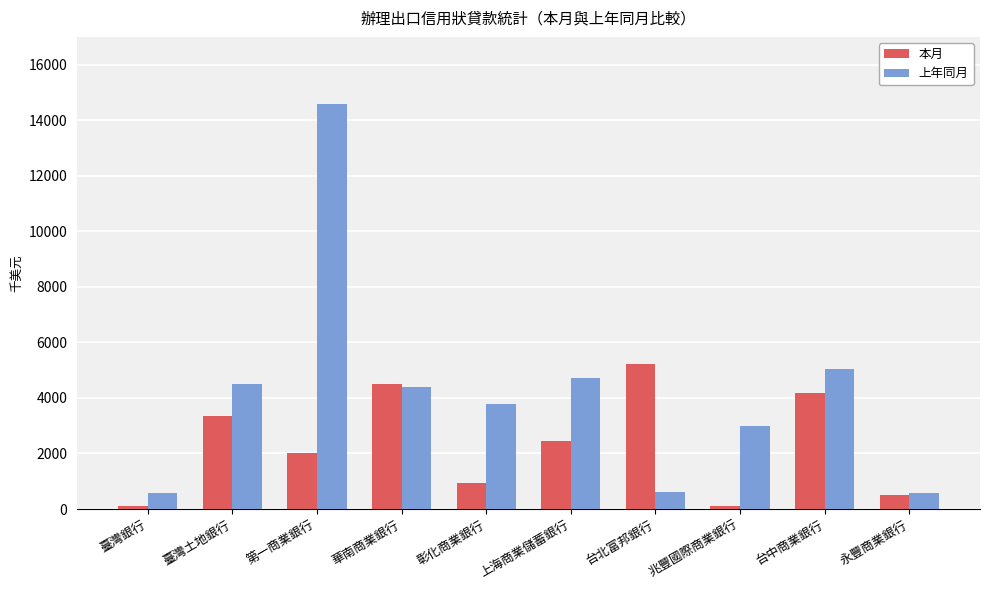

How many distinct data groups are displayed?

2